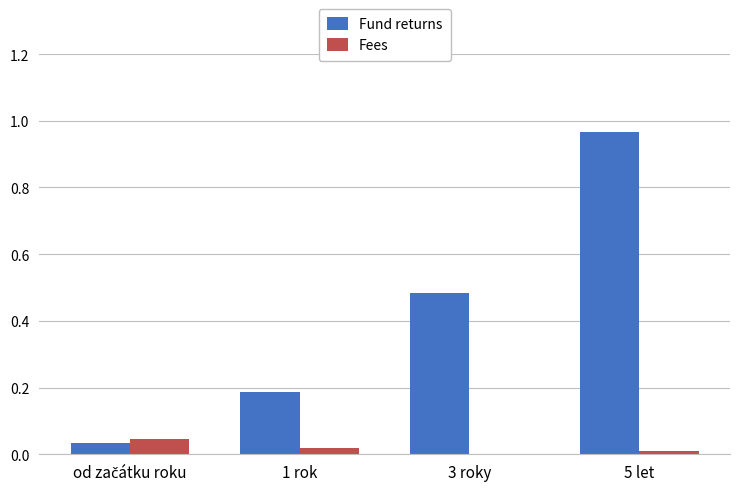

At which category does the chart reach its peak across all series?

5 let